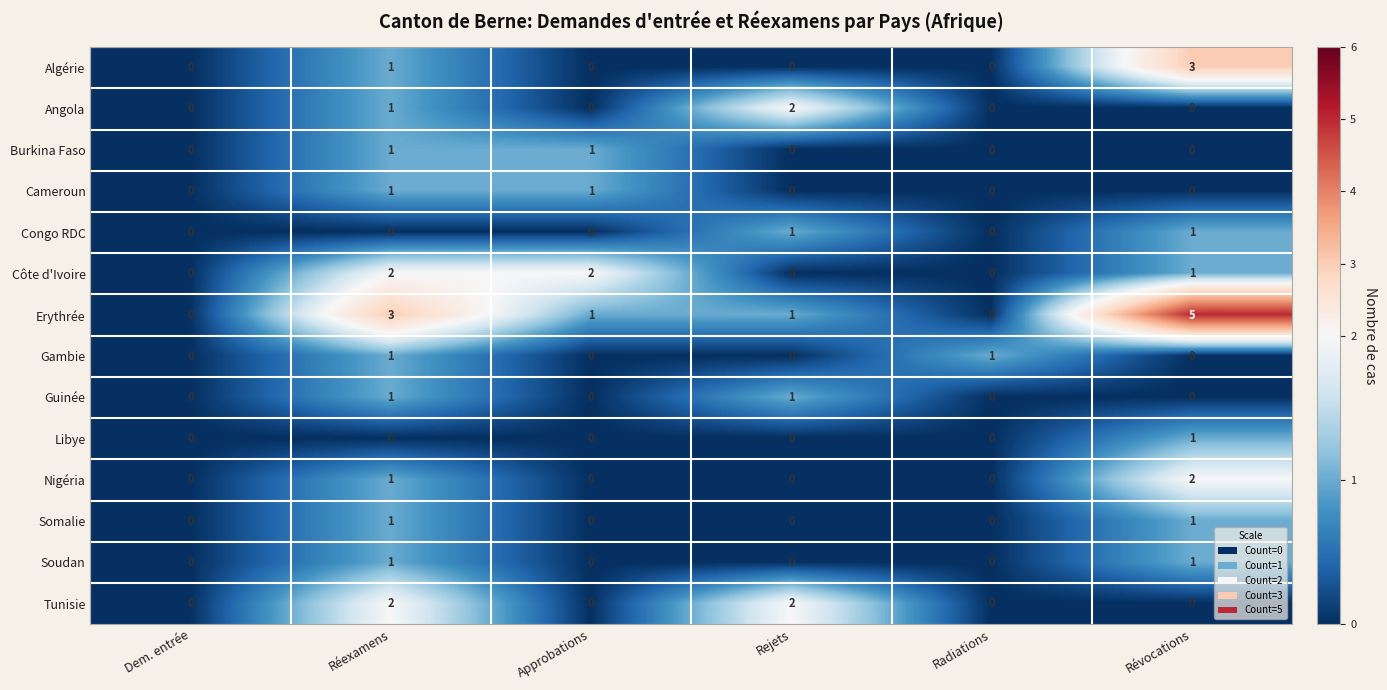

Is the value of Libye at Approbations greater than the value of Soudan at Réexamens?

No